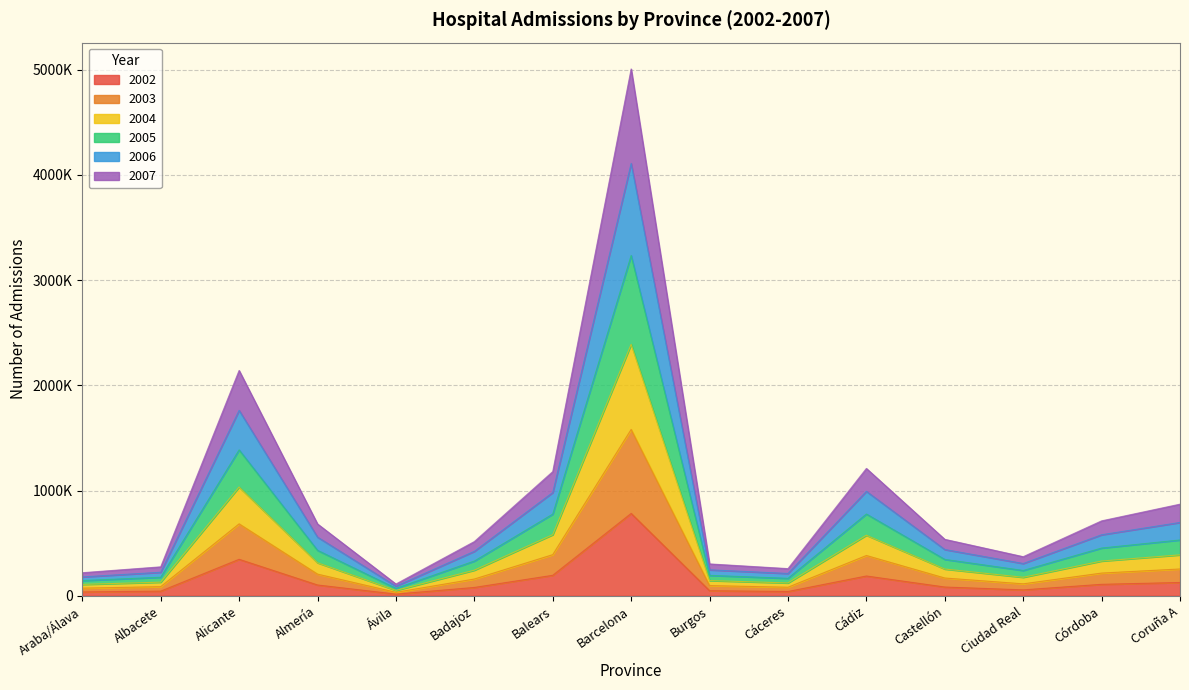

Does the chart have visible grid lines?

Yes